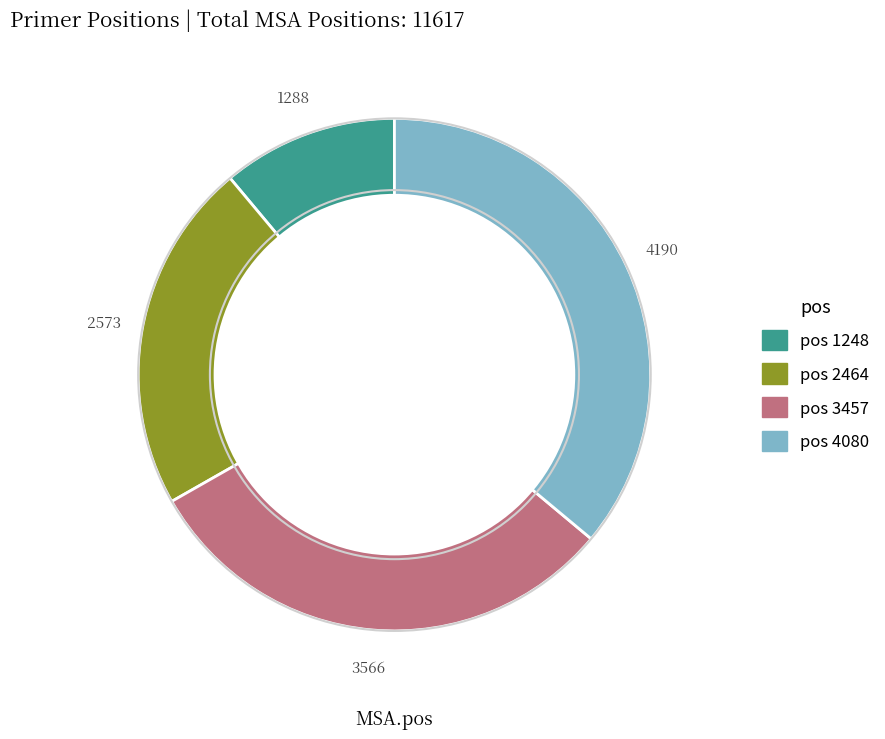

Is there a majority slice in this chart?

No